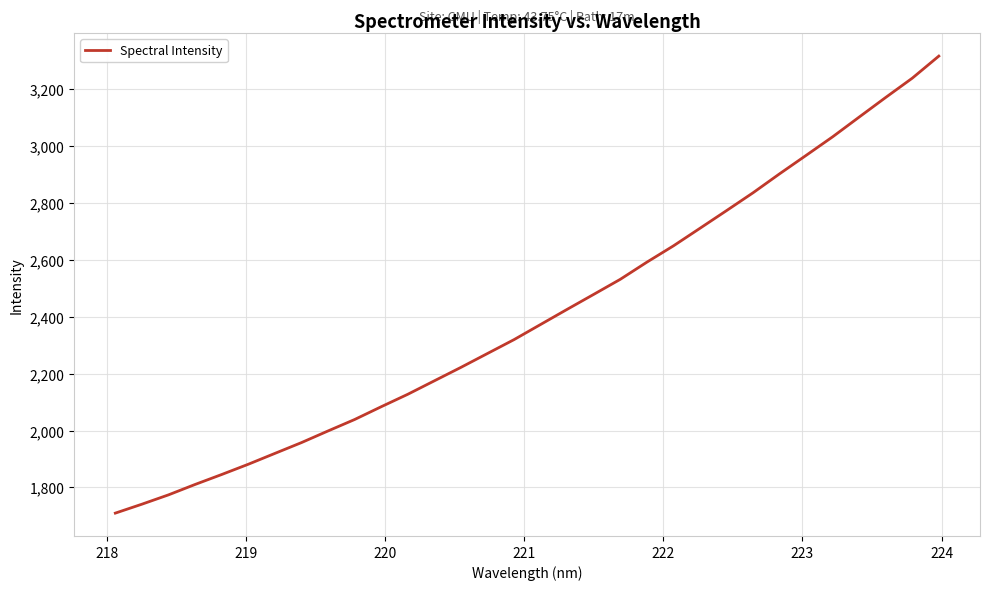

What is the minimum value shown in the chart?

1709.9